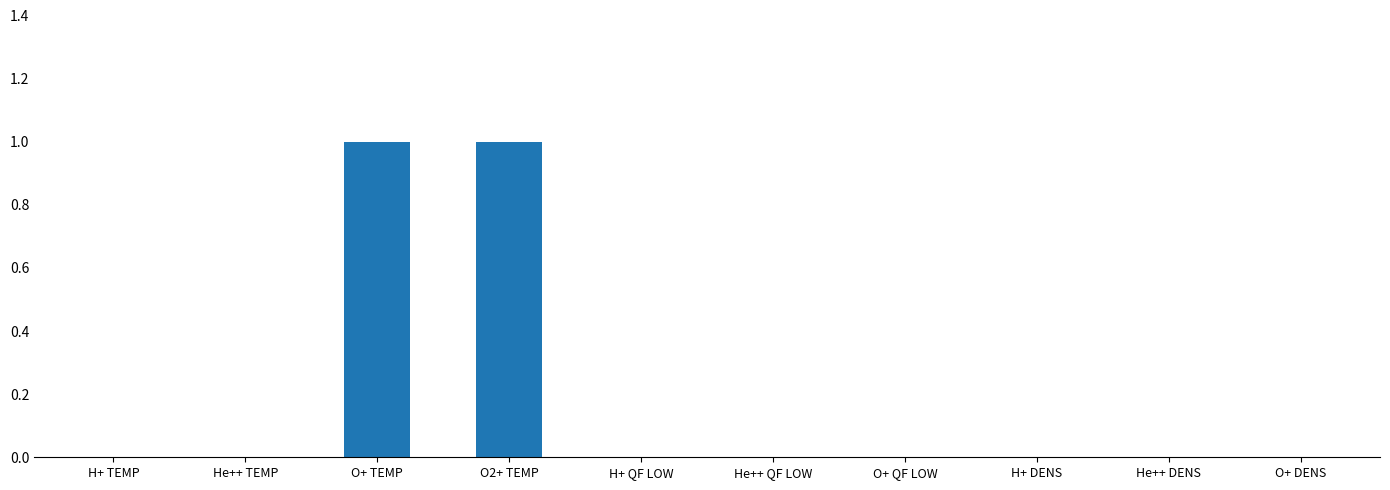

The chart shows a value of 0 at He++ TEMP. True or false?

True